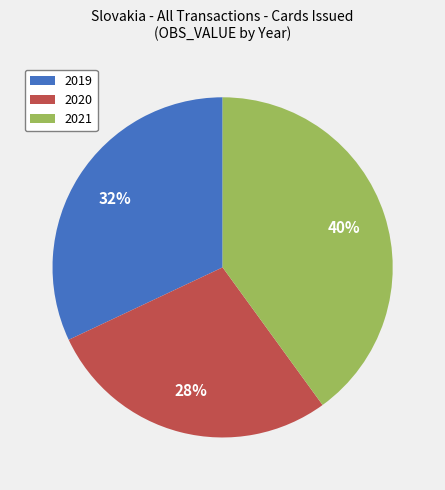

What is the largest slice in the pie chart?

2021